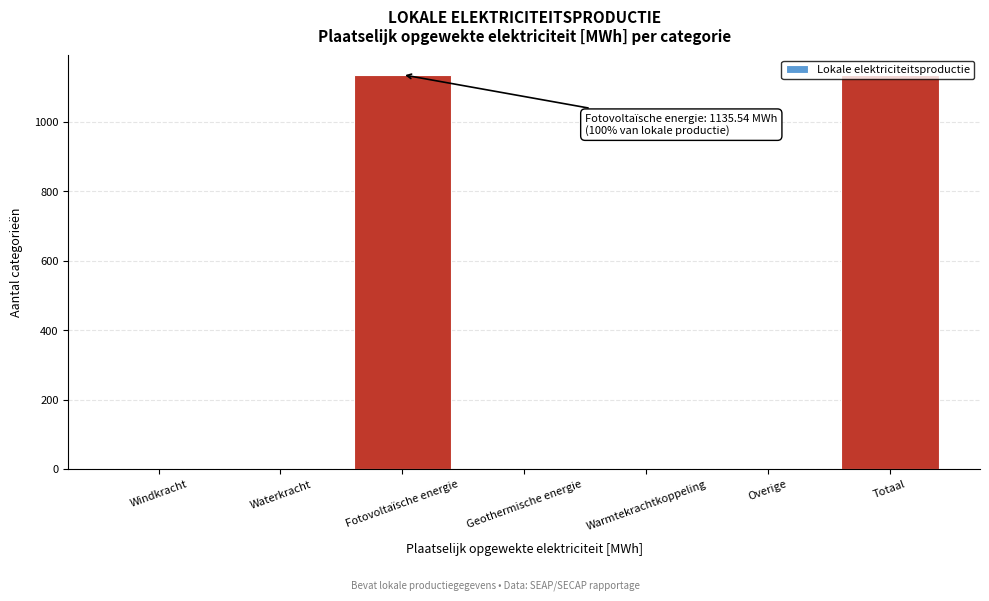

The chart shows a value of -684.0 at Waterkracht. True or false?

False